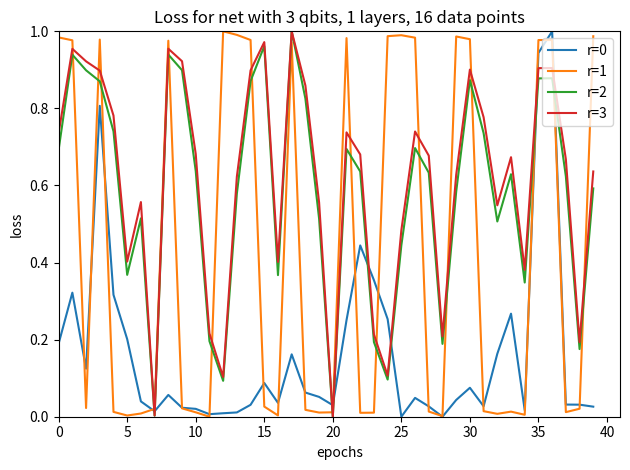

Which series ends up on top after the final intersection of r=0 and r=2?

r=2